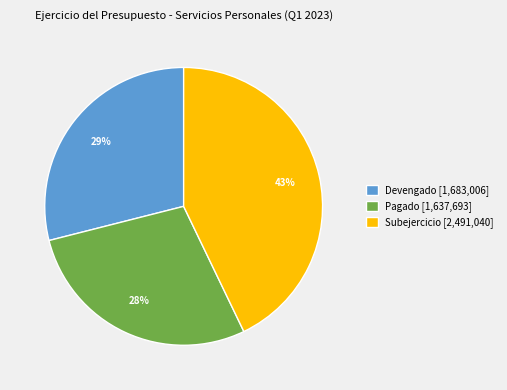

Rank the categories by value from lowest to highest.

Pagado, Devengado, Subejercicio